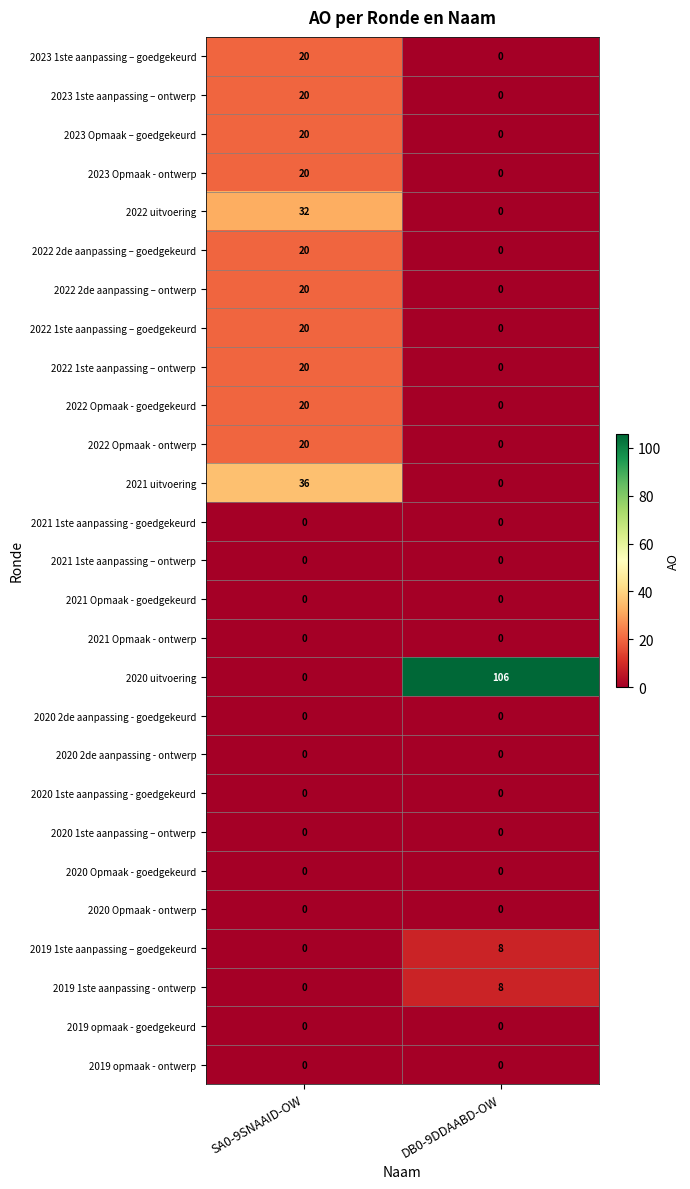

Is it true that 2023 Opmaak - ontwerp equals 0 at DB0-9DDAABD-OW?

True